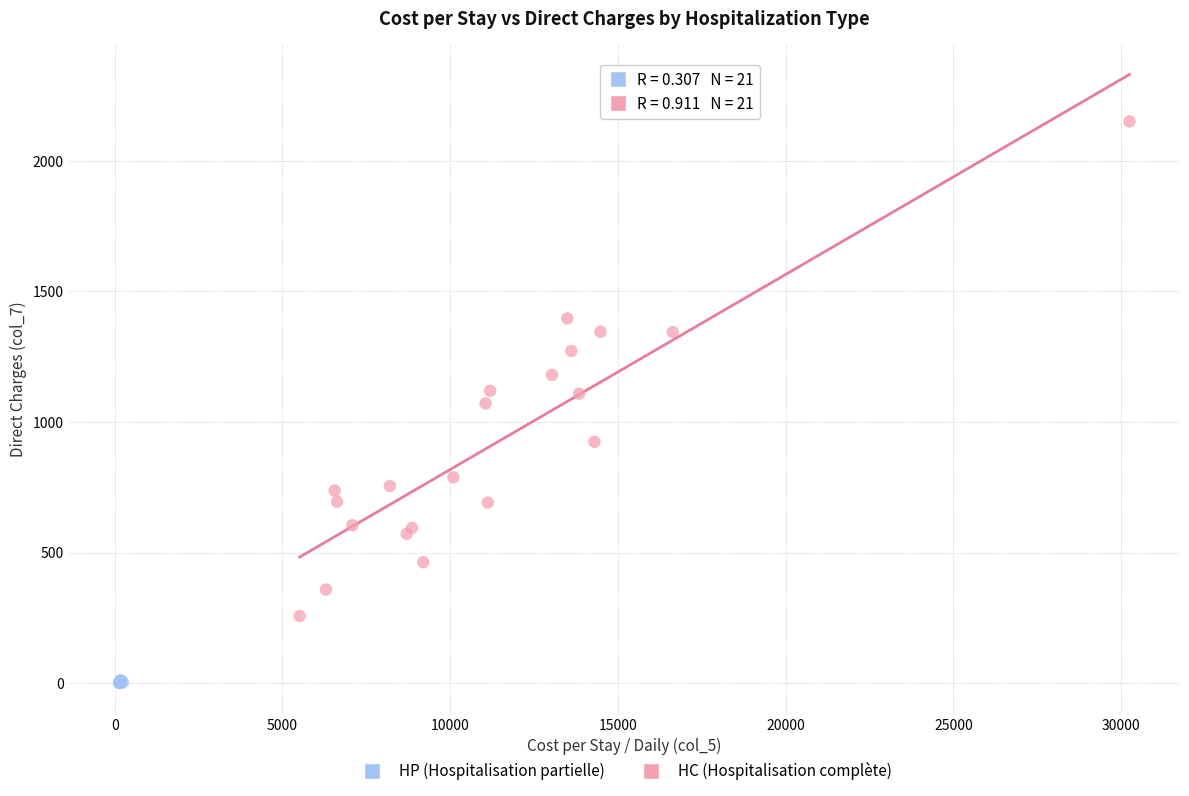

Which series contains the highest Y value?

HC (Hospitalisation complète)